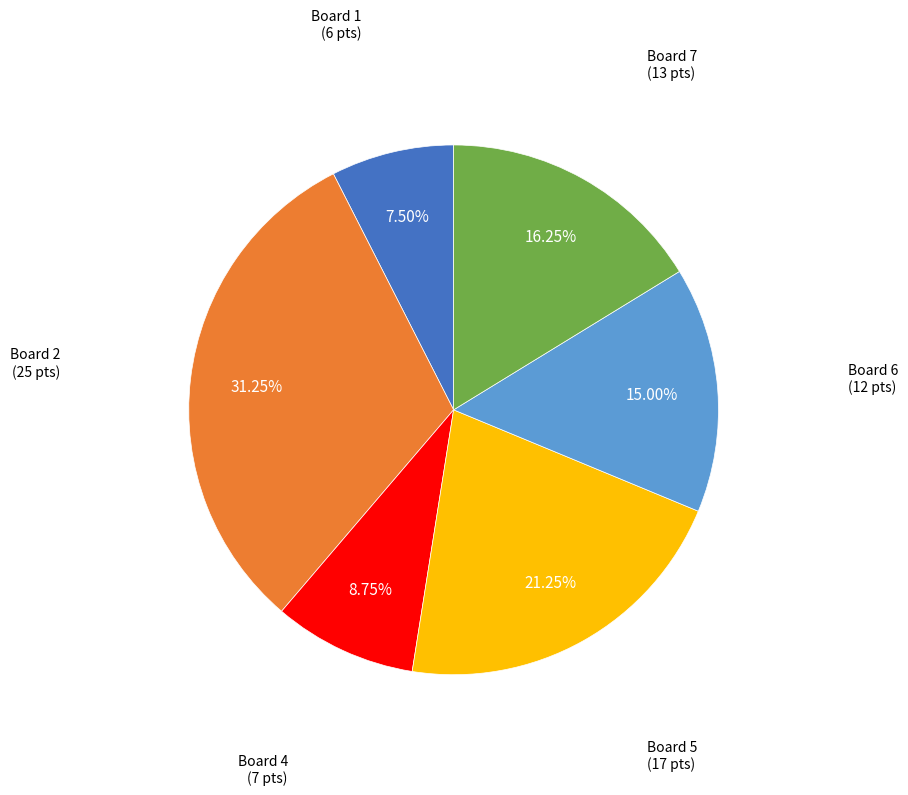

How many slices are in this pie chart?

6